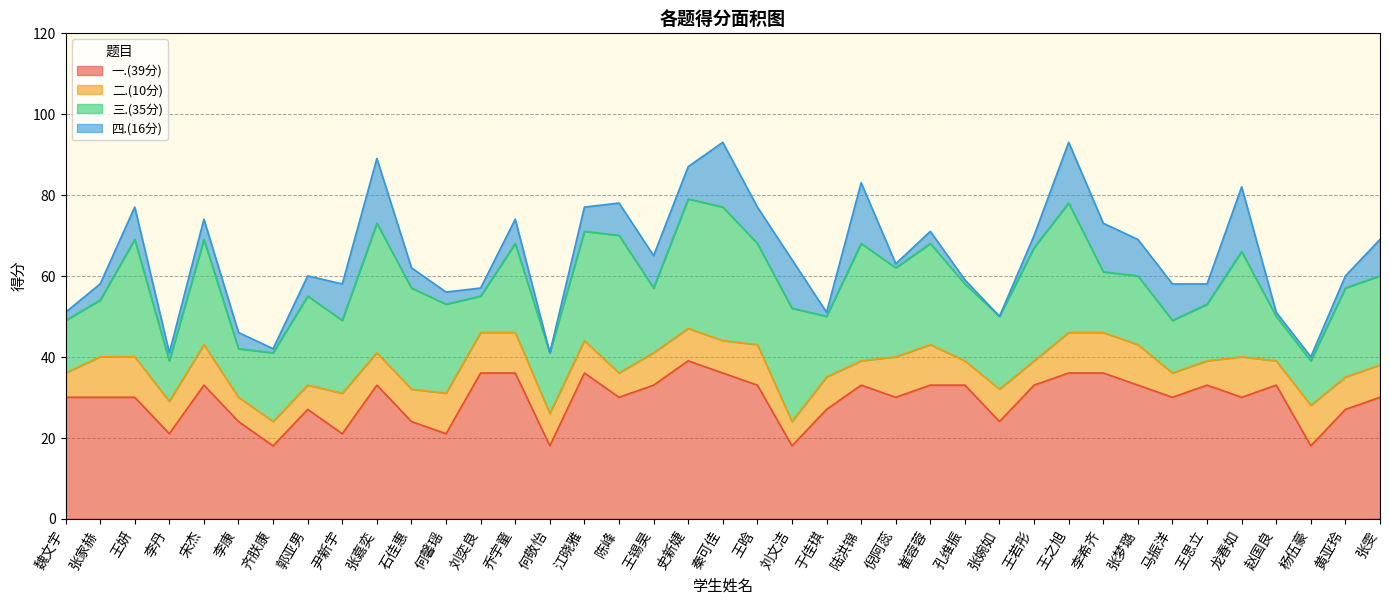

Between which two adjacent categories do 二.(10分) and 四.(16分) first intersect?

尹新宇 and 张嘉奕